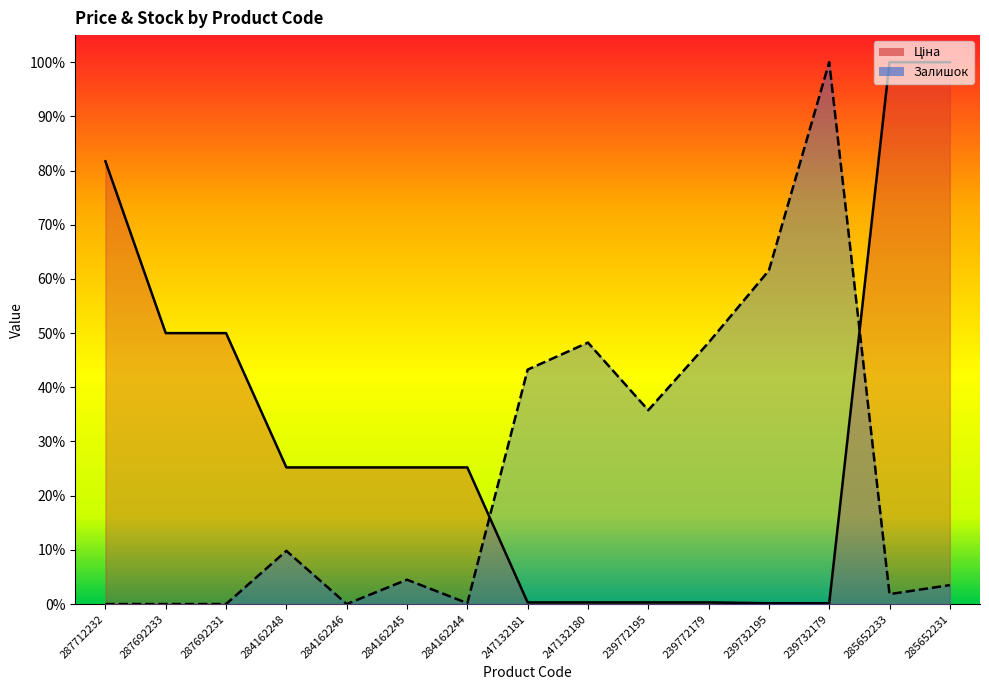

What is the sum of all Ціна values?

4.8